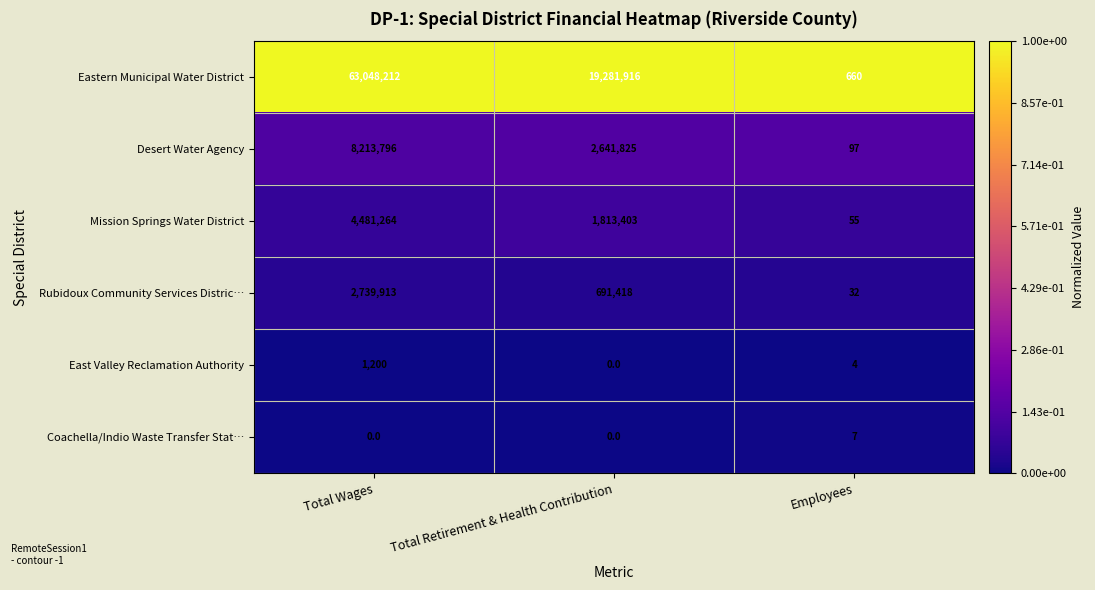

At how many categories does at least one series exceed 0?

3